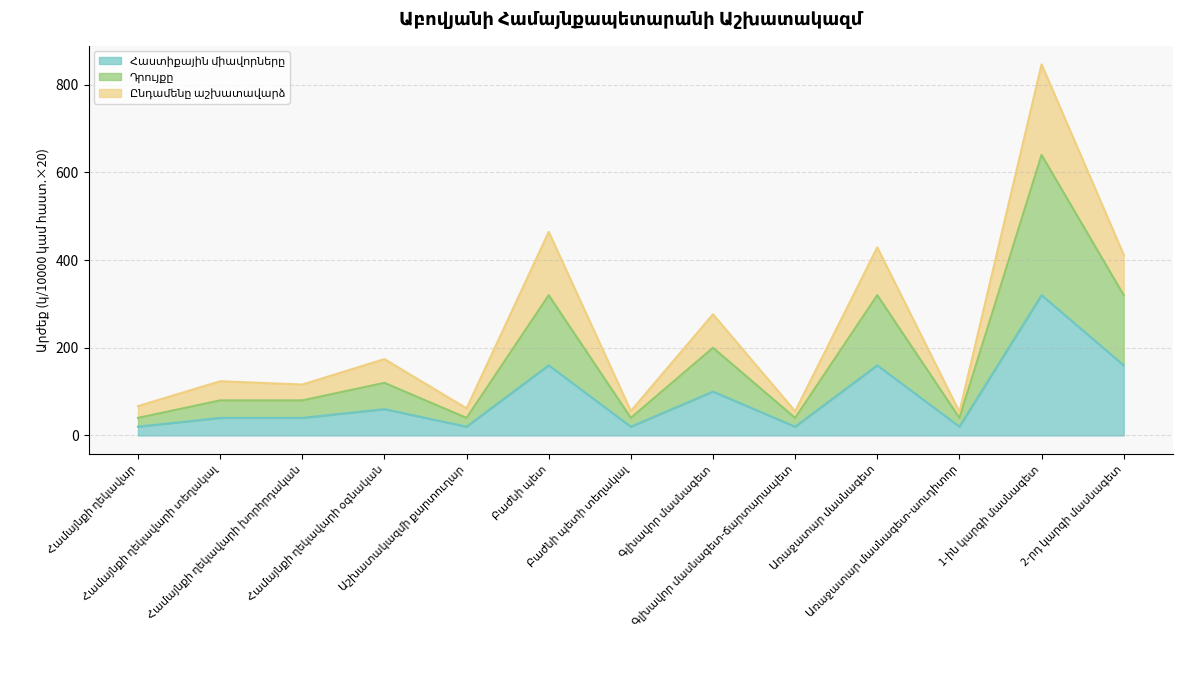

How many data points does each series have?

13